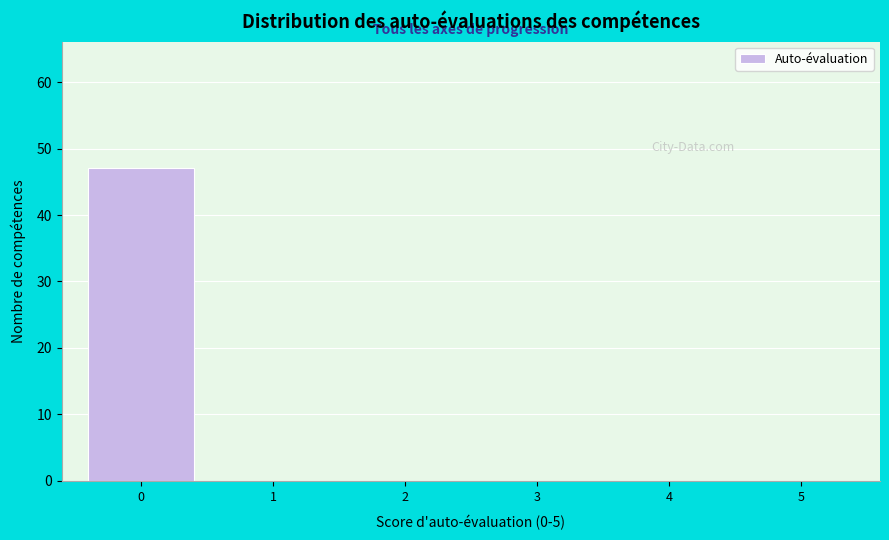

Reading right to left, what are all the values shown in this chart?

5=0	4=0	3=0	2=0	1=0	0=47